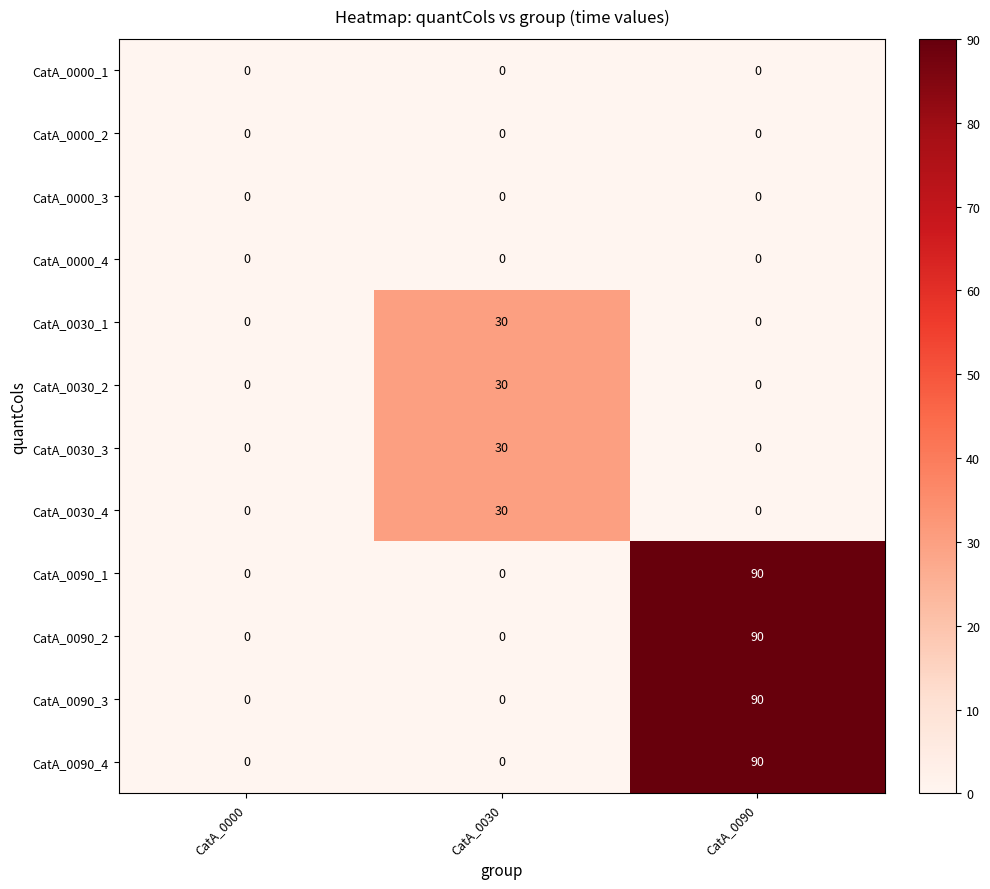

Is the value of CatA_0090_4 at CatA_0090 greater than the value of CatA_0030_1 at CatA_0090?

Yes